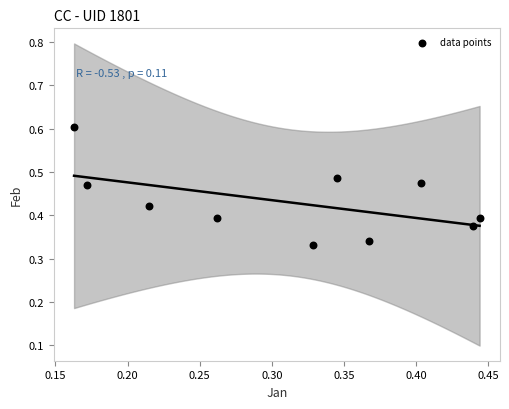

Count the number of points in this scatter plot.

10